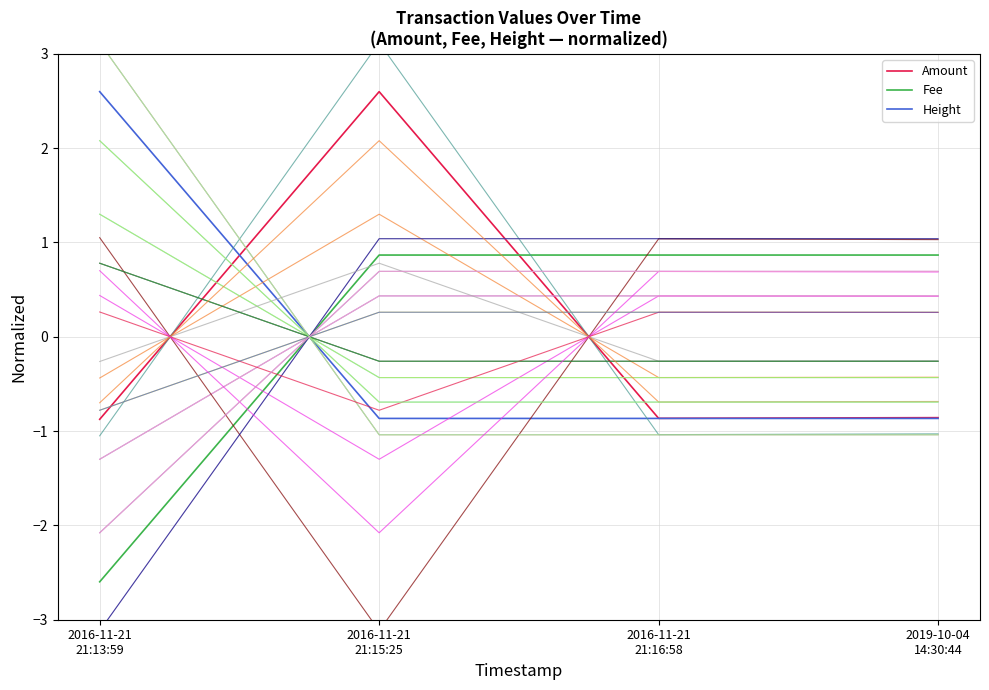

Where is the first local minimum for Amount?

2016-11-21 21:16:58